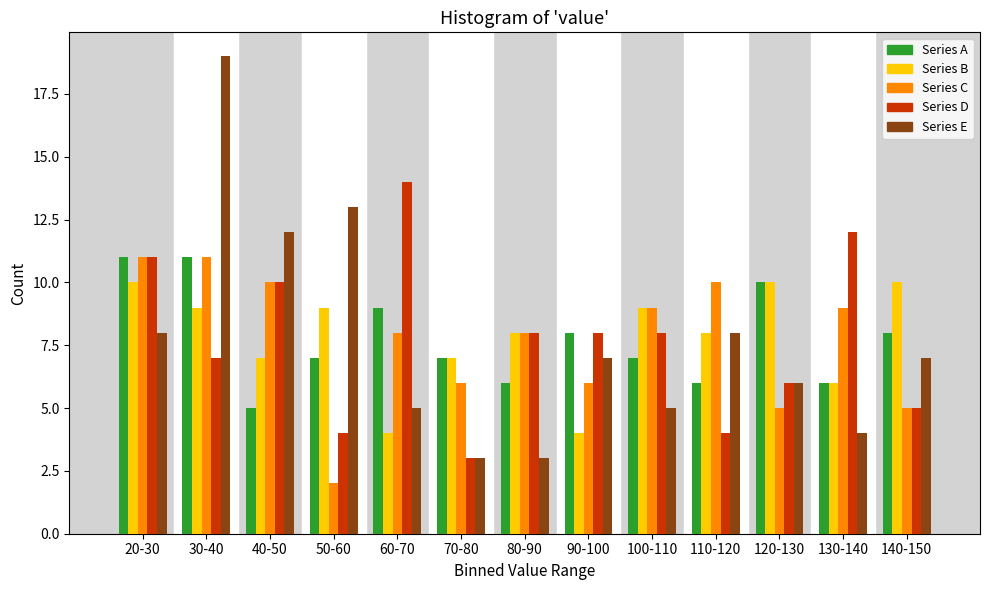

At which category is the sum across all series the highest?

30-40